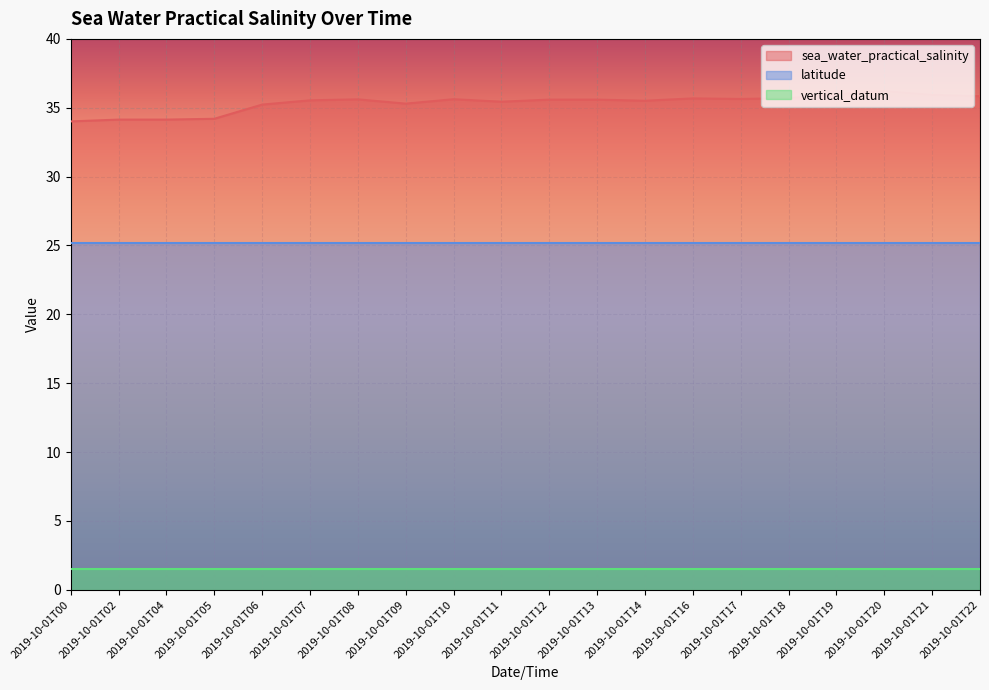

What is the total value across all series at 2019-10-01T14?

62.2